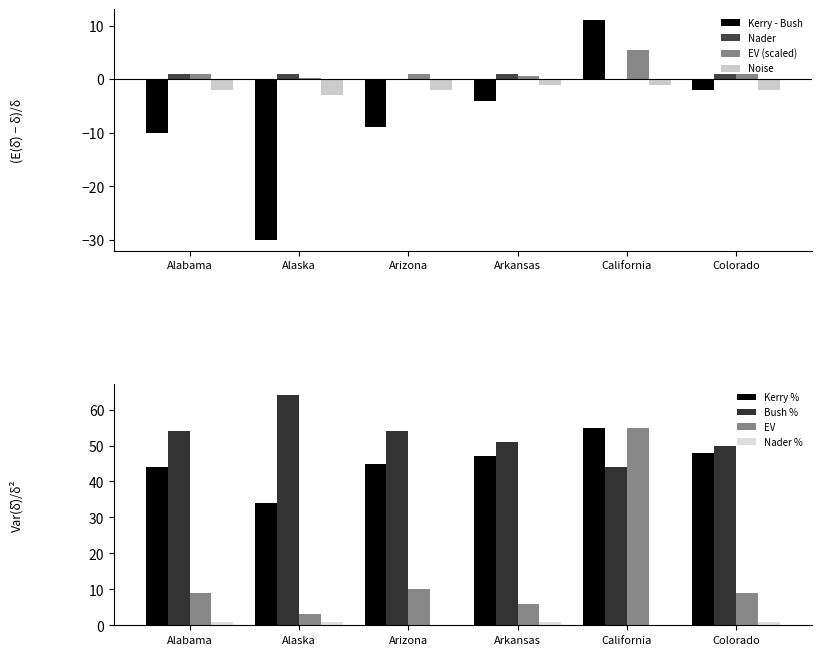

What is the highest value of the Kerry - Bush series?

11.0